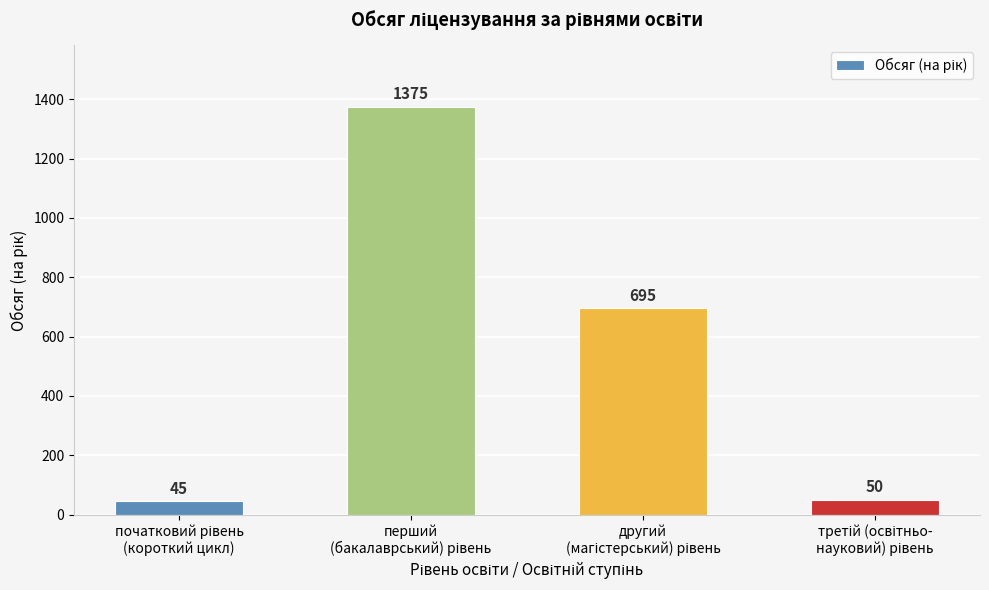

What is the greatest value displayed?

1375